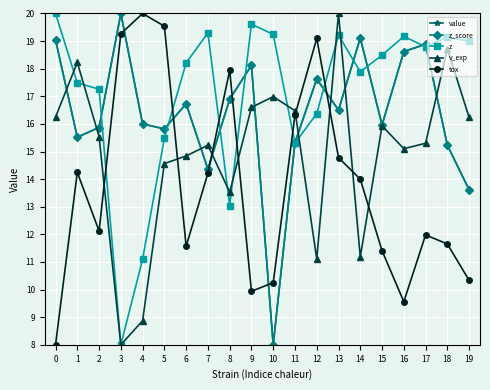

Which series has the largest total across all categories?

z